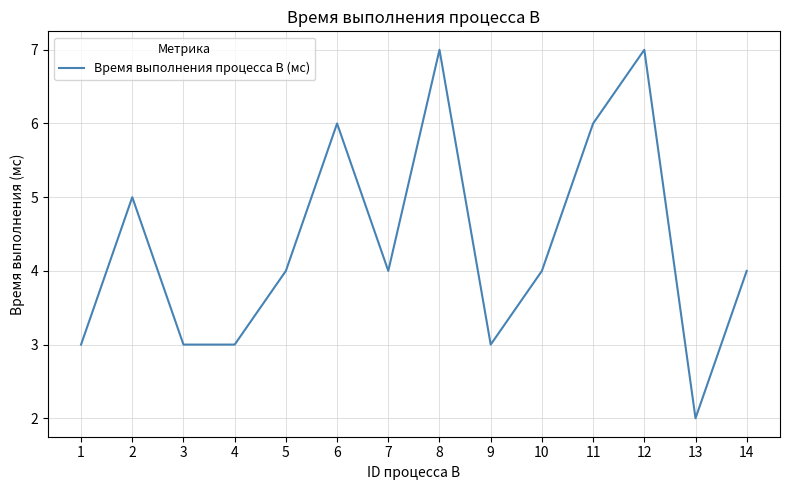

What is the greatest value displayed?

7